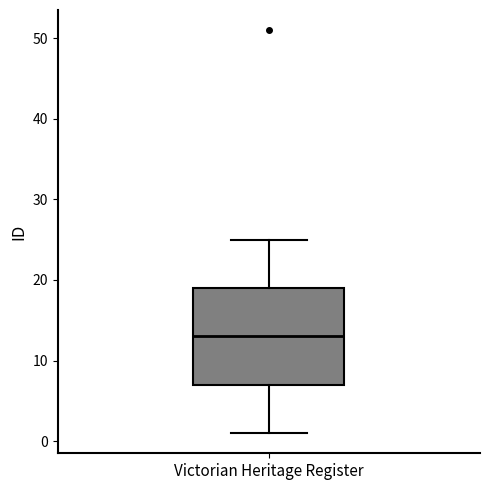

Transcribe this box plot: give where the median line is, the range the box spans, and where the two whiskers end, as read against the y-axis. The values are not printed on the chart, so give them approximately, as read against the axis.

median 13, box 7 to 19, whiskers 1 to 25